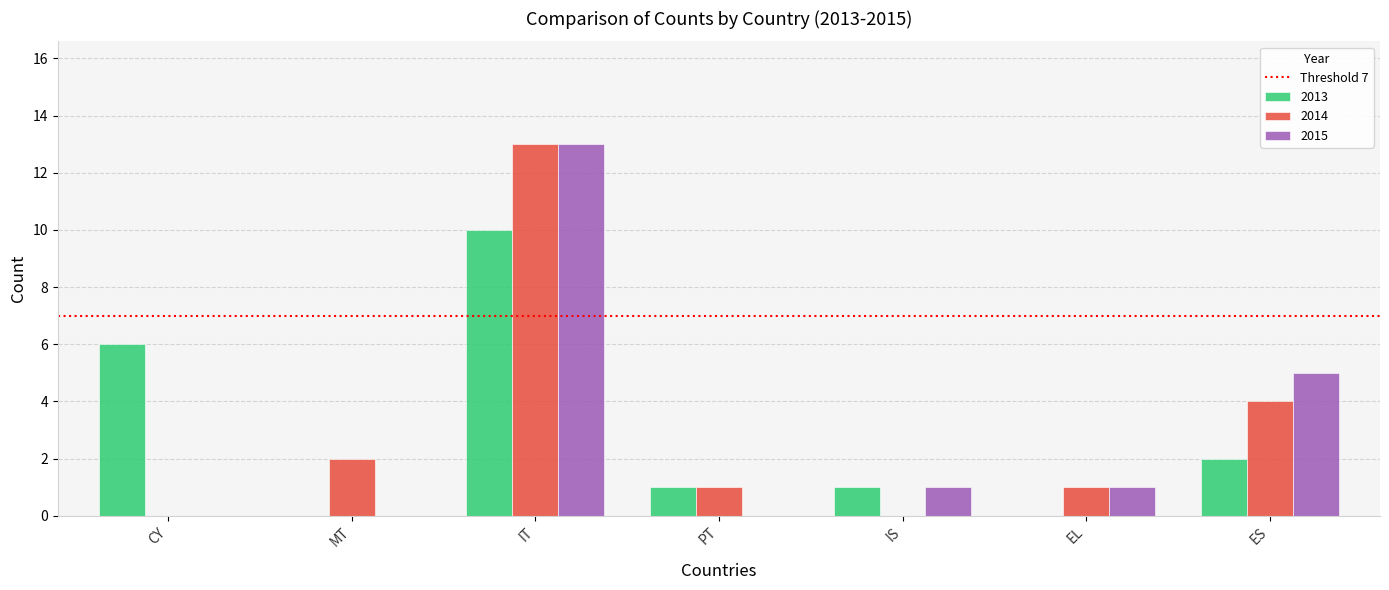

How many series are shown in this chart?

3